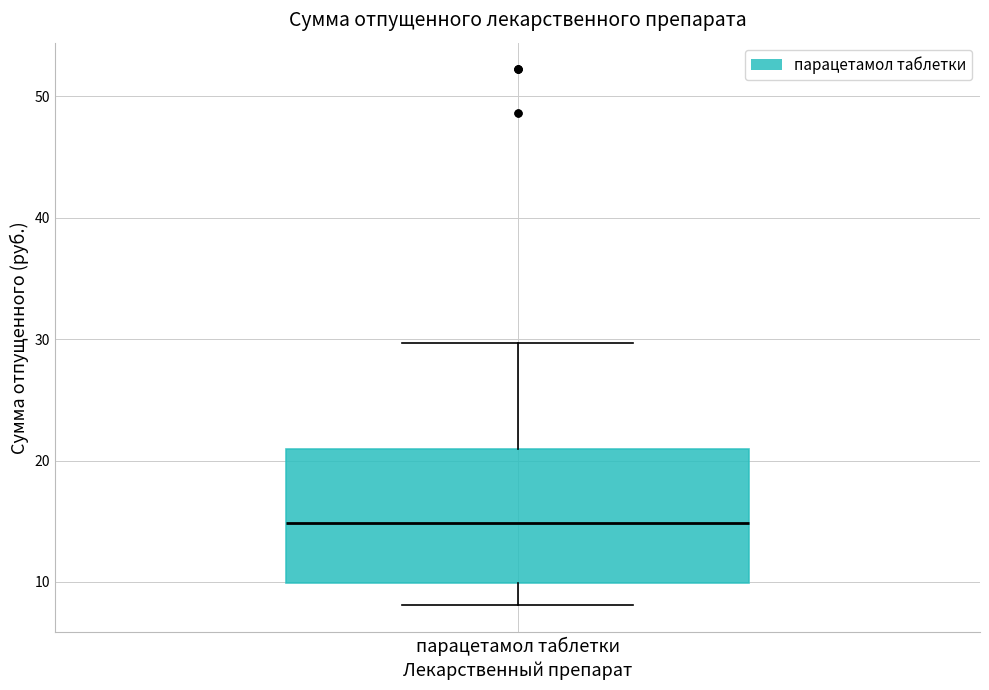

Transcribe this box plot: give where the median line is, the range the box spans, and where the two whiskers end, as read against the y-axis. The values are not printed on the chart, so give them approximately, as read against the axis.

median 15, box 10 to 21, whiskers 8 to 30